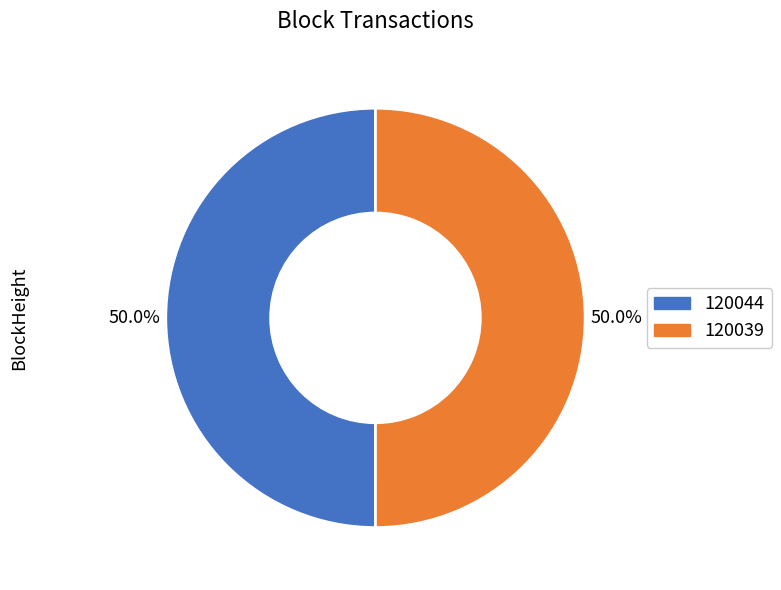

What portion of the pie excludes 120039?

50.0%